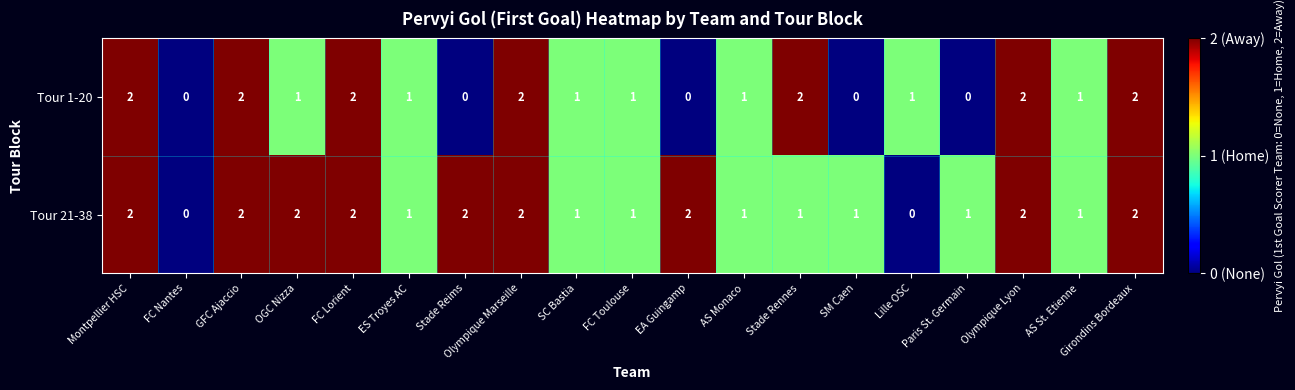

Count the Tour 1-20 values in the range 0 to 2.

19